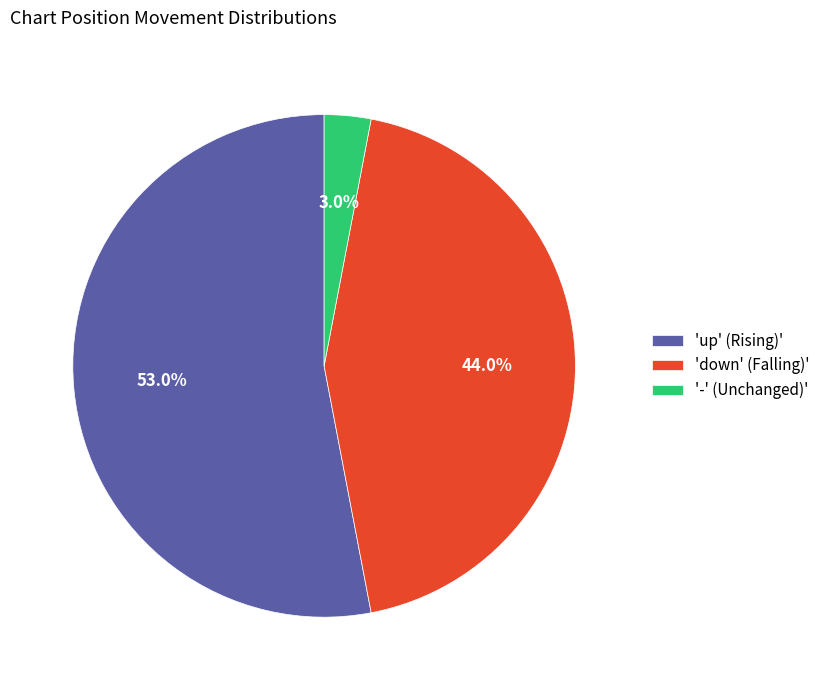

What percentage do 'up' (Rising)' and '-' (Unchanged)' together represent?

56.0%